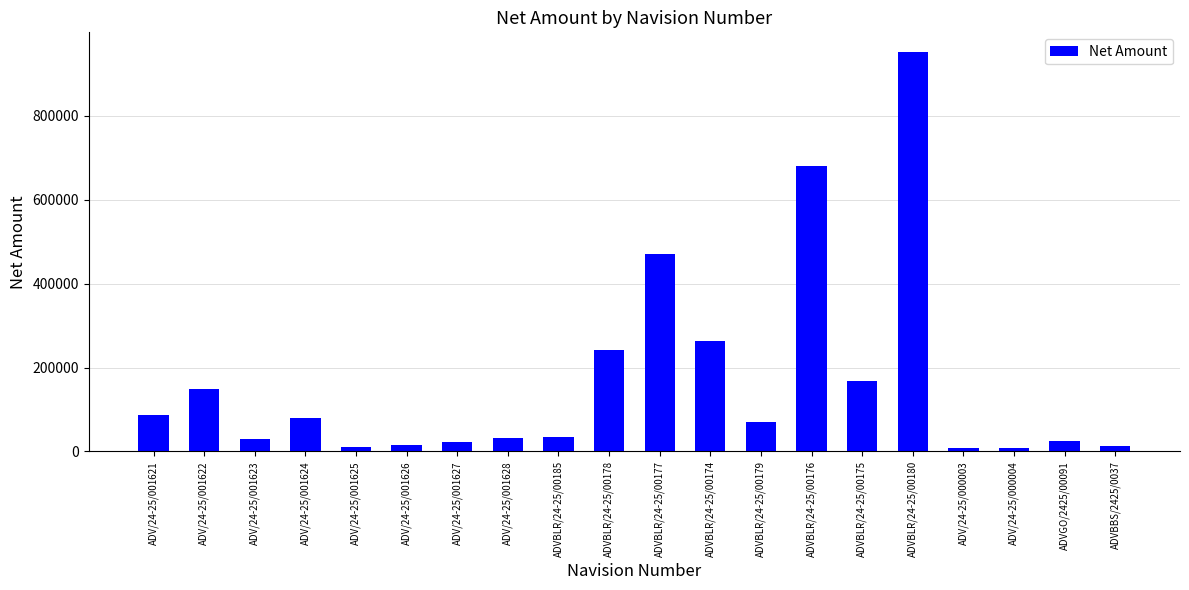

What is the average value?

167876.6